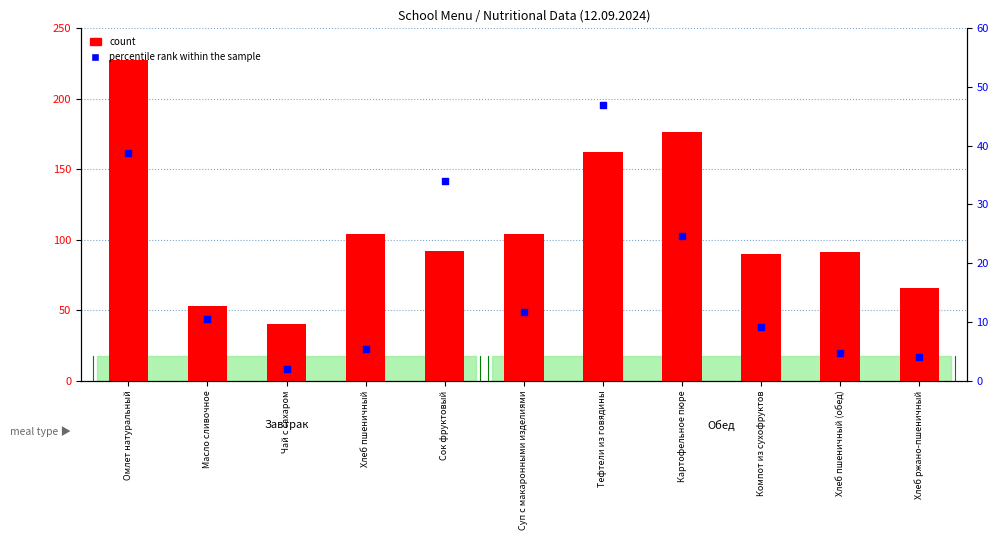

At which category is the sum across all series the highest?

Омлет натуральный